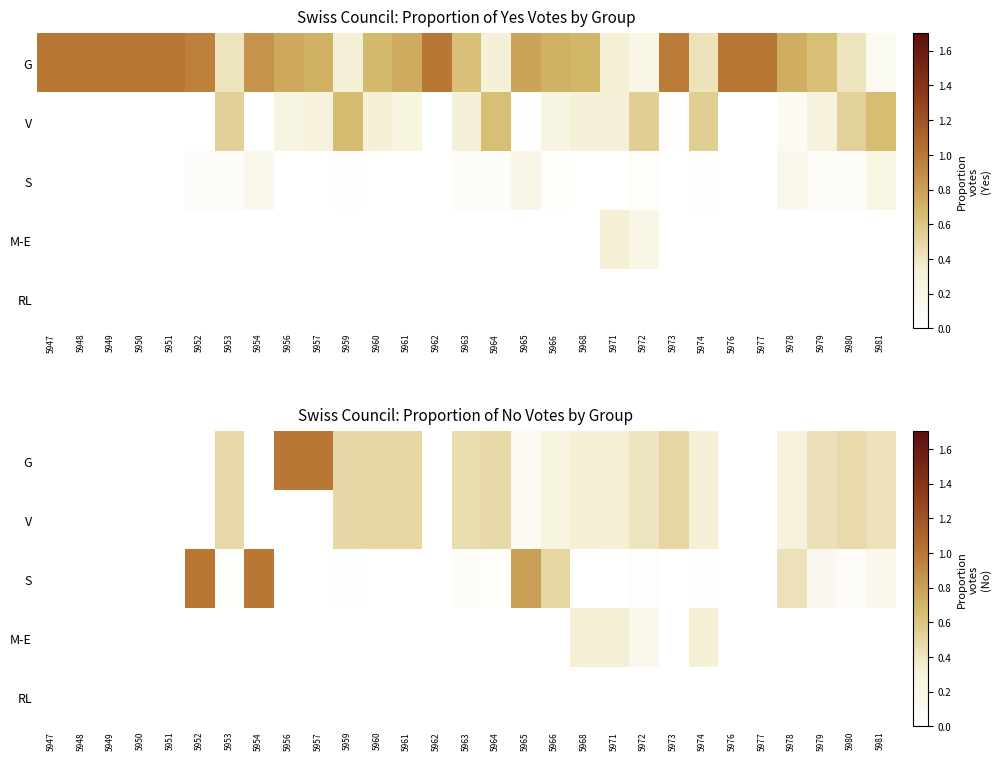

Which series has the largest total across all categories?

G